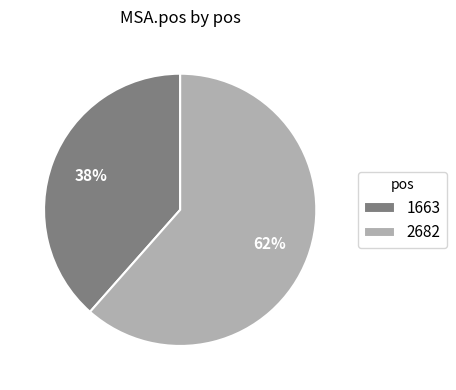

To the nearest percent, what is the average slice percentage?

50%